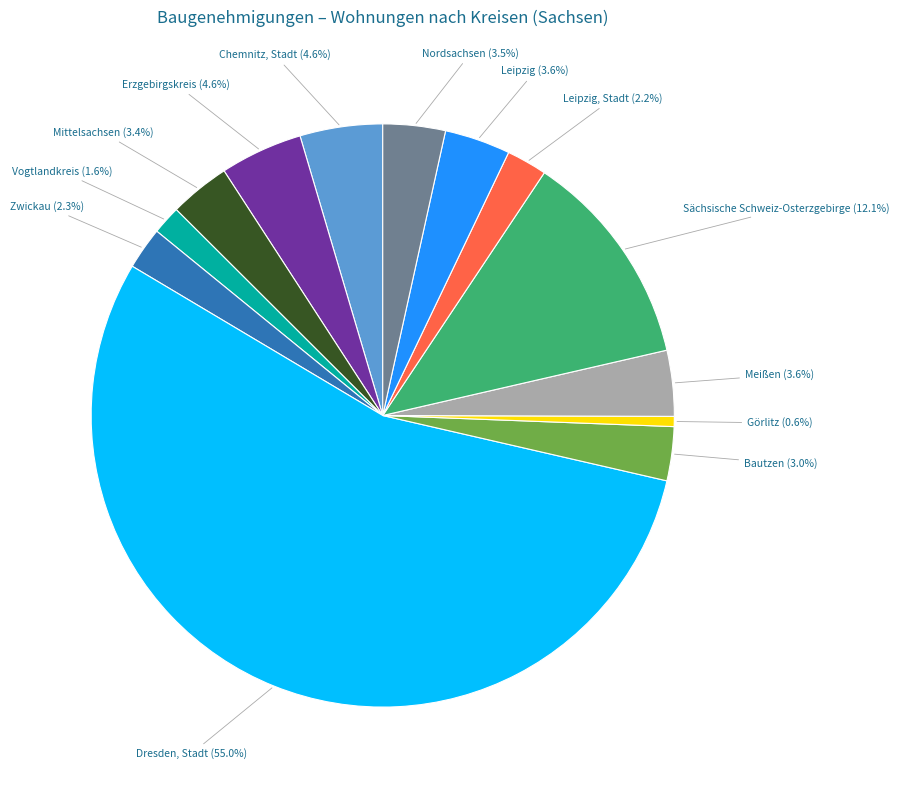

How many slices are in this pie chart?

13